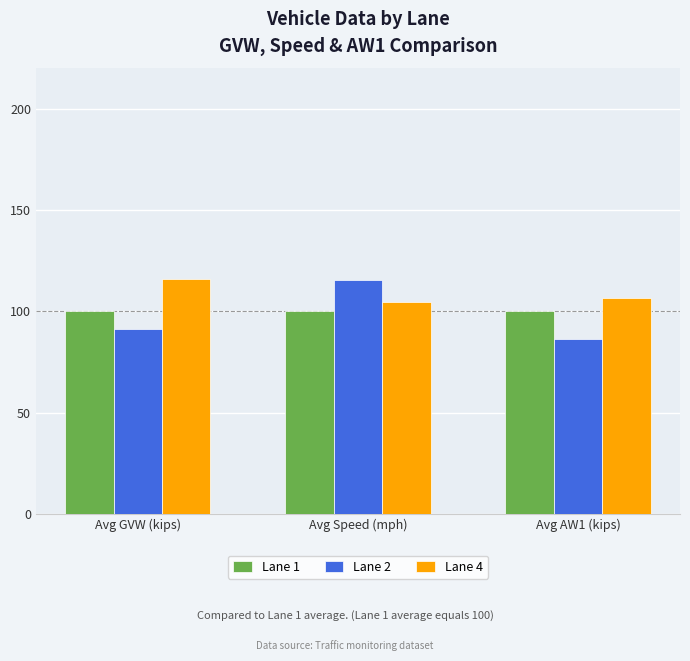

Between Avg Speed (mph) and Avg AW1 (kips), which series saw the biggest shift?

Lane 2